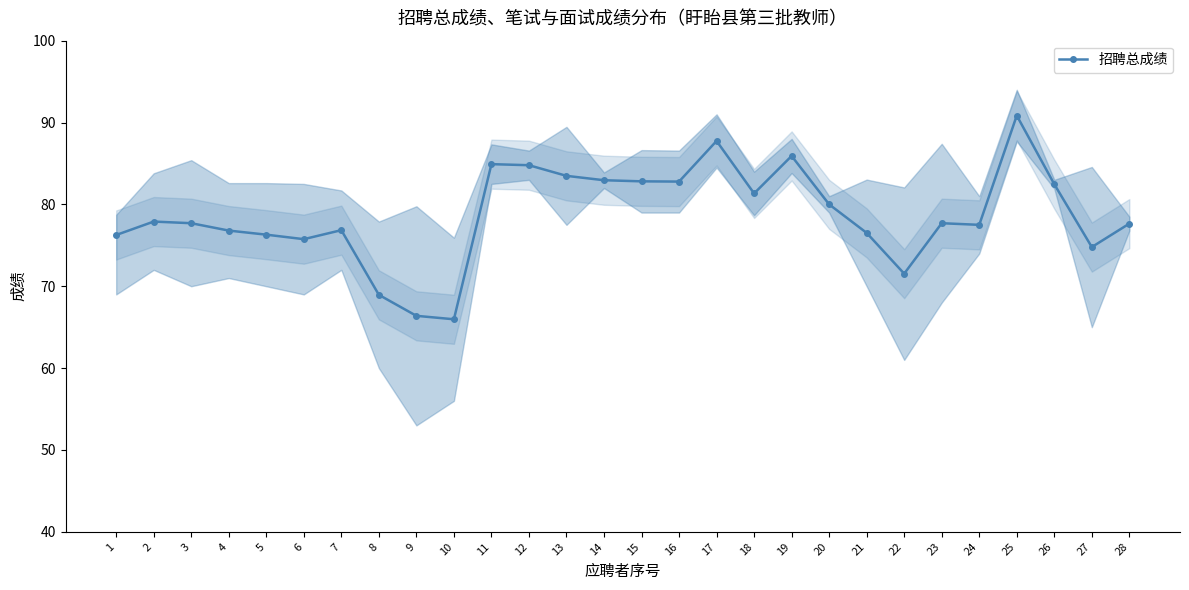

Rank the categories by value from highest to lowest.

25, 17, 19, 11, 12, 13, 14, 15, 16, 26, 18, 20, 2, 3, 23, 28, 24, 7, 4, 21, 5, 1, 6, 27, 22, 8, 9, 10